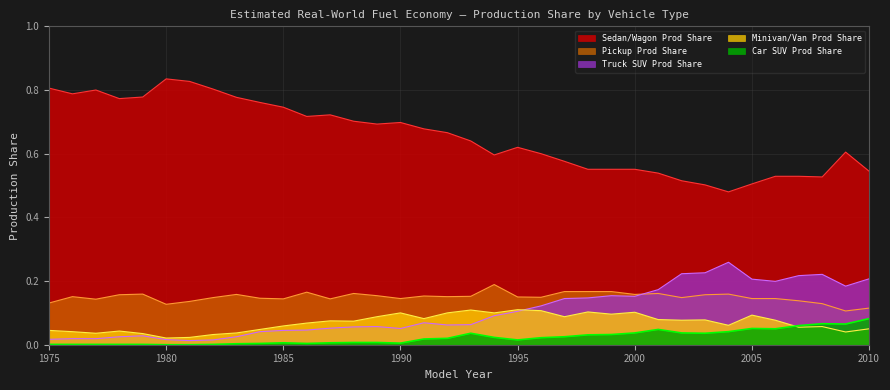

How many interior local peaks does the Minivan/Van Prod Share series have?

10